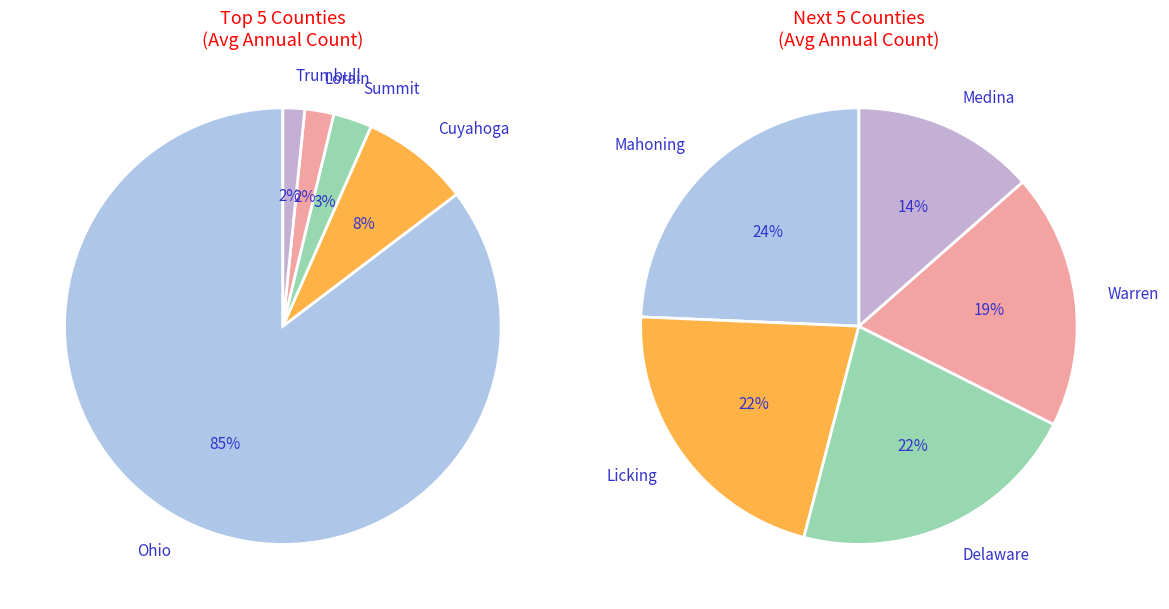

Is there a majority slice in this chart?

Yes